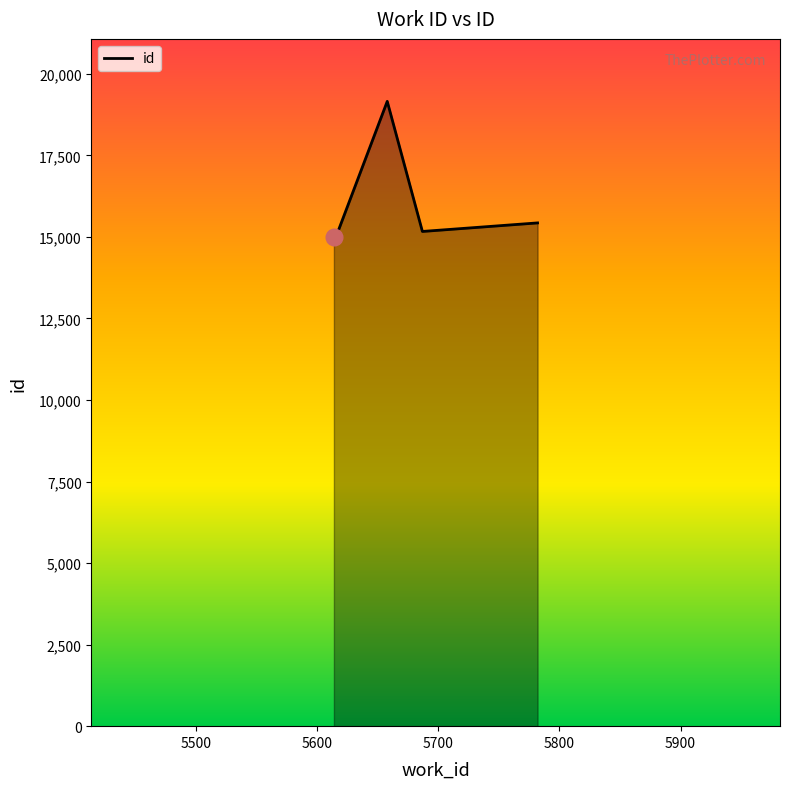

What is the difference between the maximum and second lowest values?

4125